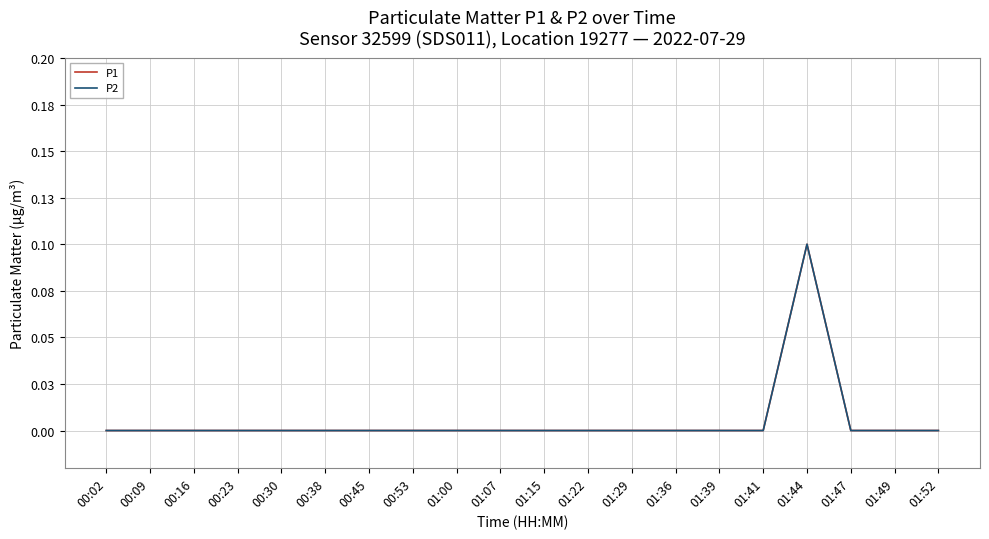

Read the P1 value at 01:44.

0.1